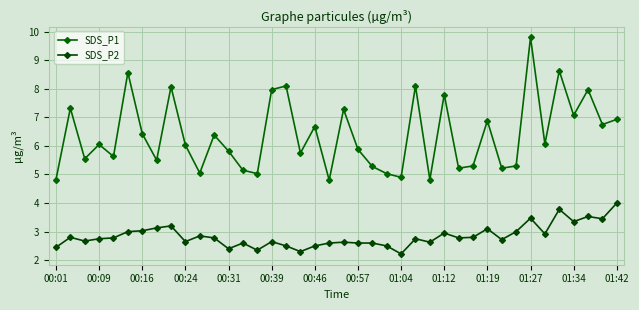

What is the average value of the SDS_P1 series?

6.4